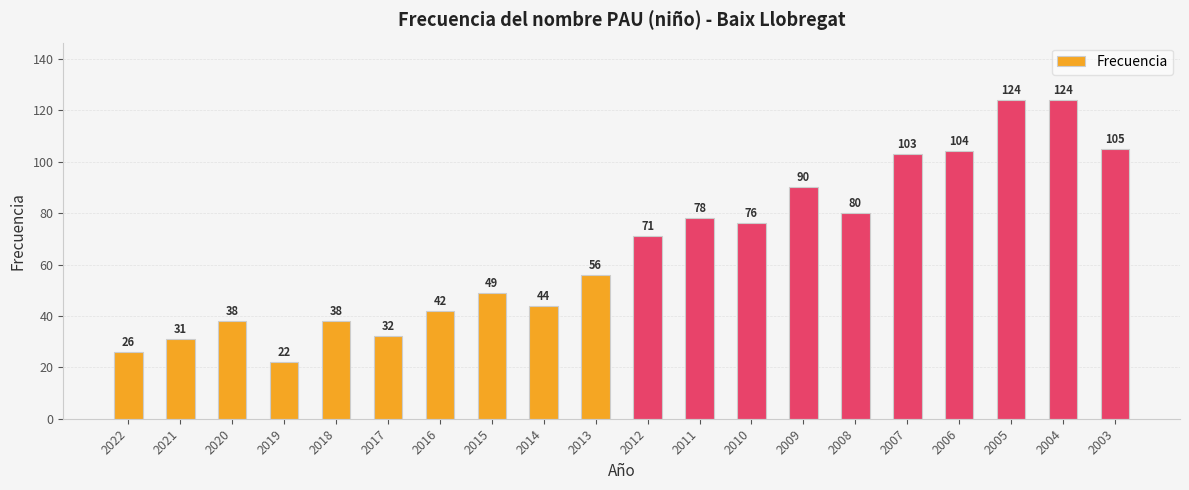

Where is the data nearest to the value 73?

2012